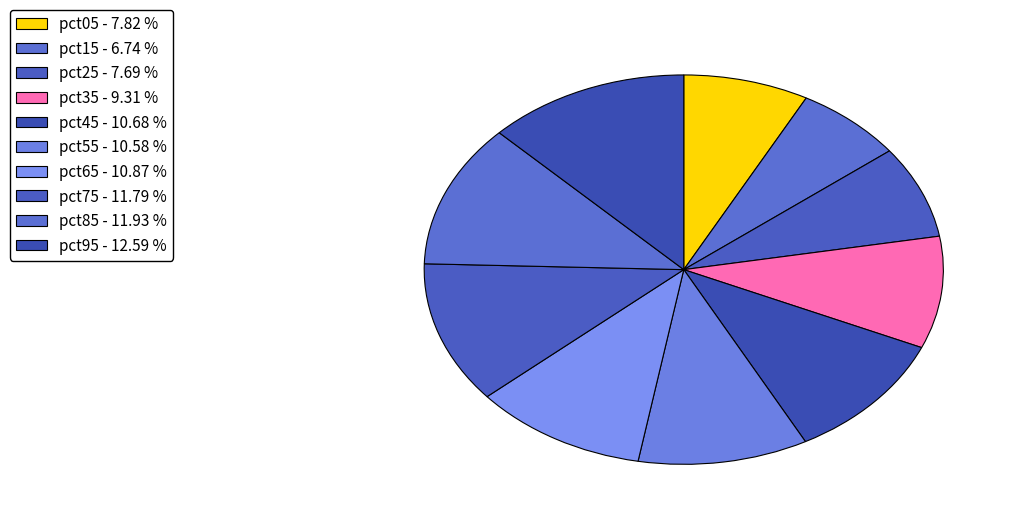

Count the number of slices in the pie.

10